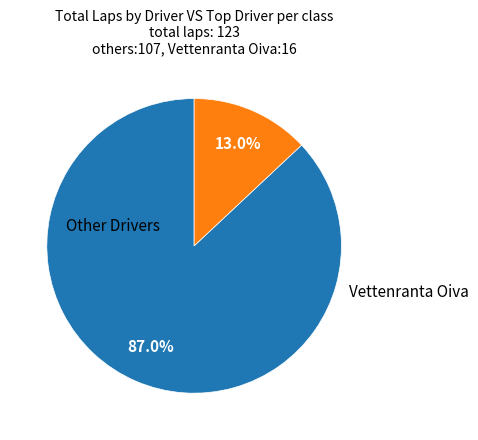

Is there a majority slice in this chart?

Yes